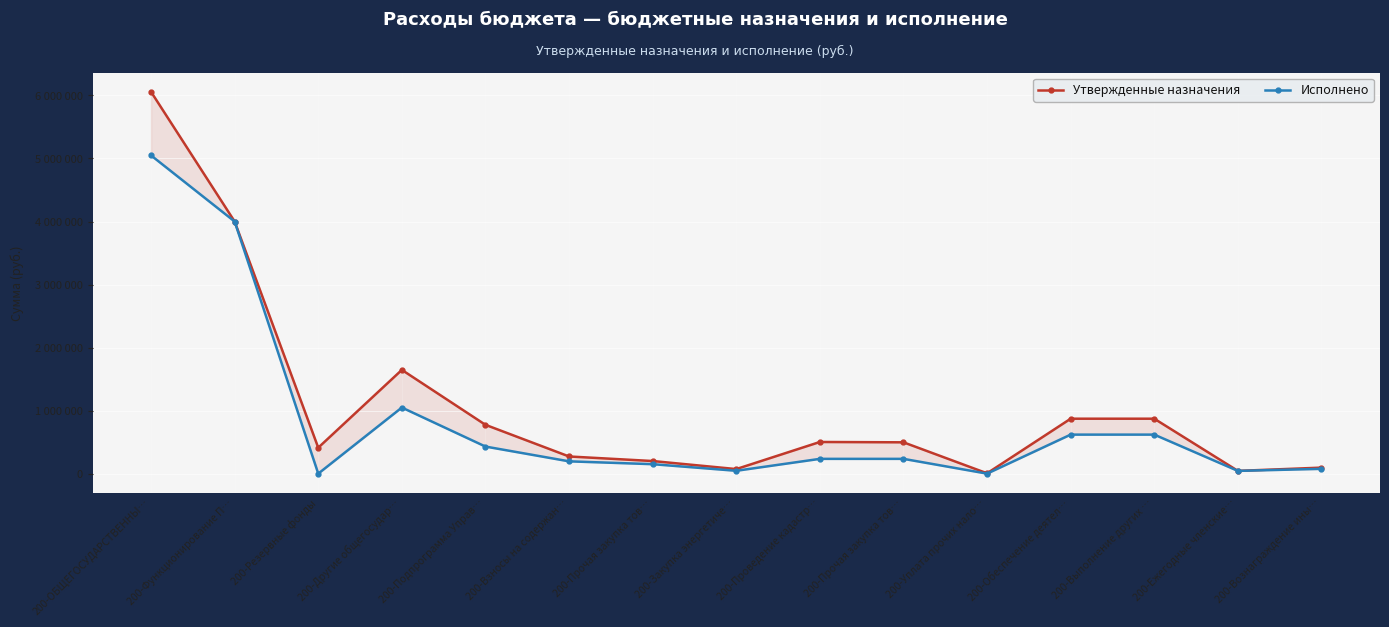

Which label corresponds to the largest value in the chart?

200-ОБЩЕГОСУДАРСТВЕННЫ…